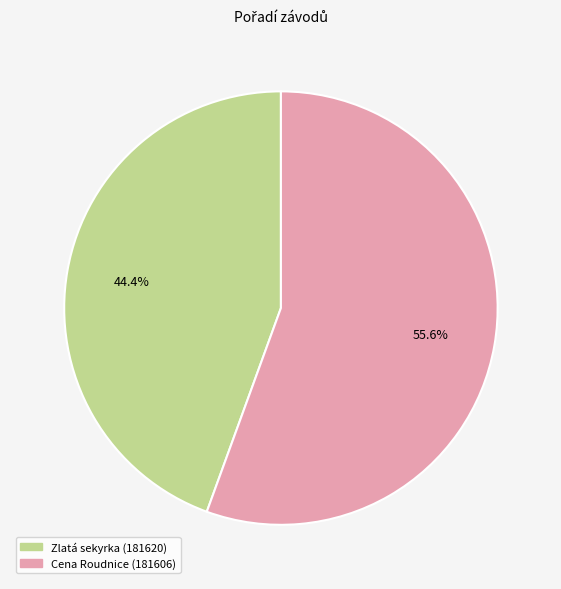

What is the smallest slice in the pie chart?

Zlatá sekyrka (181620)